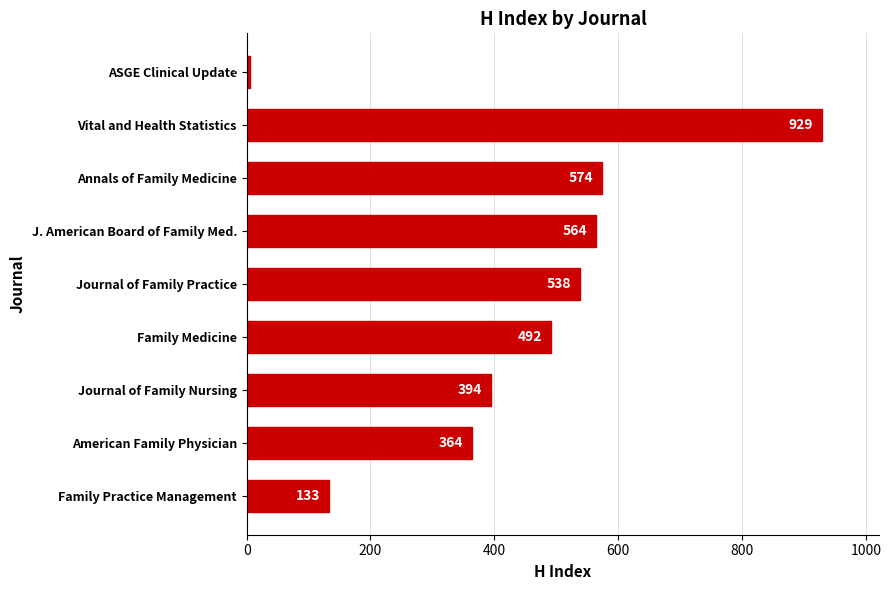

Reading bottom to top, what are all the values shown in this chart?

133	364	394	492	538	564	574	929	5